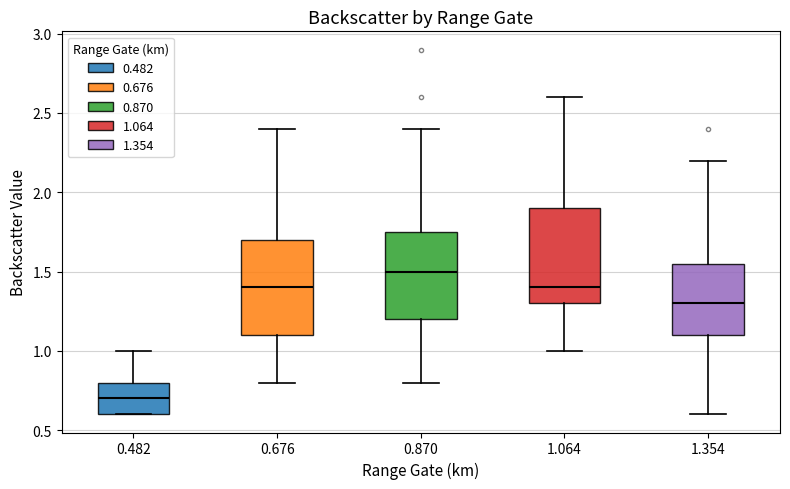

Reading left to right, transcribe this box plot: for each box, give where its median line is, the range the box spans, and where its two whiskers end, as read against the y-axis. The values are not printed on the chart, so give them approximately, as read against the axis.

0.482: median 0.70, box 0.60 to 0.80, whiskers 0.60 to 1.00
0.676: median 1.40, box 1.10 to 1.70, whiskers 0.80 to 2.40
0.870: median 1.50, box 1.20 to 1.75, whiskers 0.80 to 2.40
1.064: median 1.40, box 1.30 to 1.90, whiskers 1.00 to 2.60
1.354: median 1.30, box 1.10 to 1.55, whiskers 0.60 to 2.20